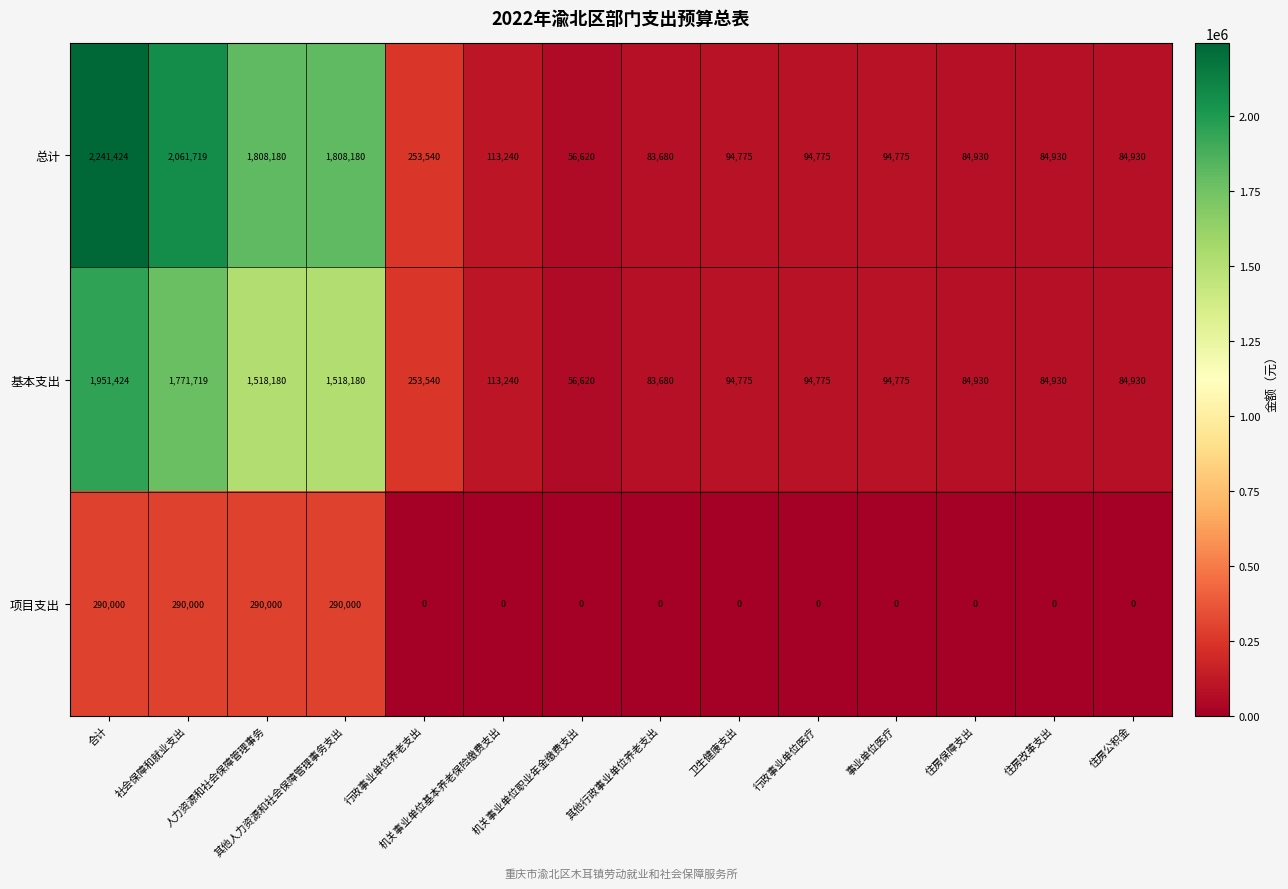

What is the sum of all 基本支出 values?

7805698